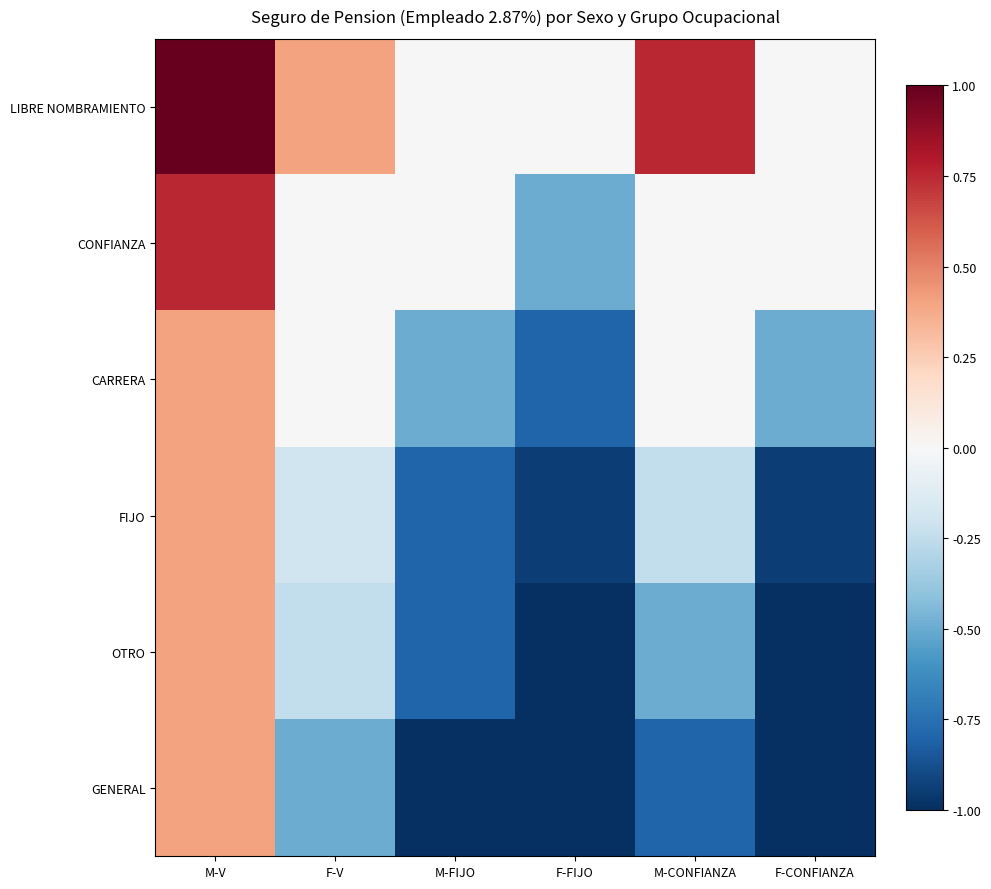

Which series has the largest range (max minus min)?

OTRO